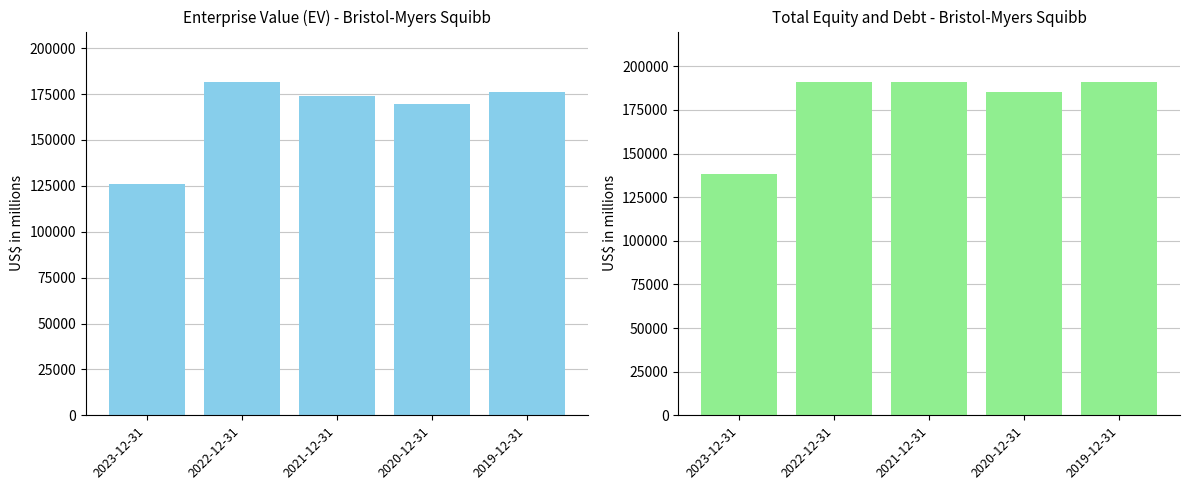

Reading left to right, transcribe all the data shown in this chart.

Enterprise Value (EV): 2023-12-31=126048	2022-12-31=181761	2021-12-31=173993	2020-12-31=169334	2019-12-31=175853
Total Equity and Debt: 2023-12-31=138328	2022-12-31=191014	2021-12-31=190959	2020-12-31=185165	2019-12-31=191246